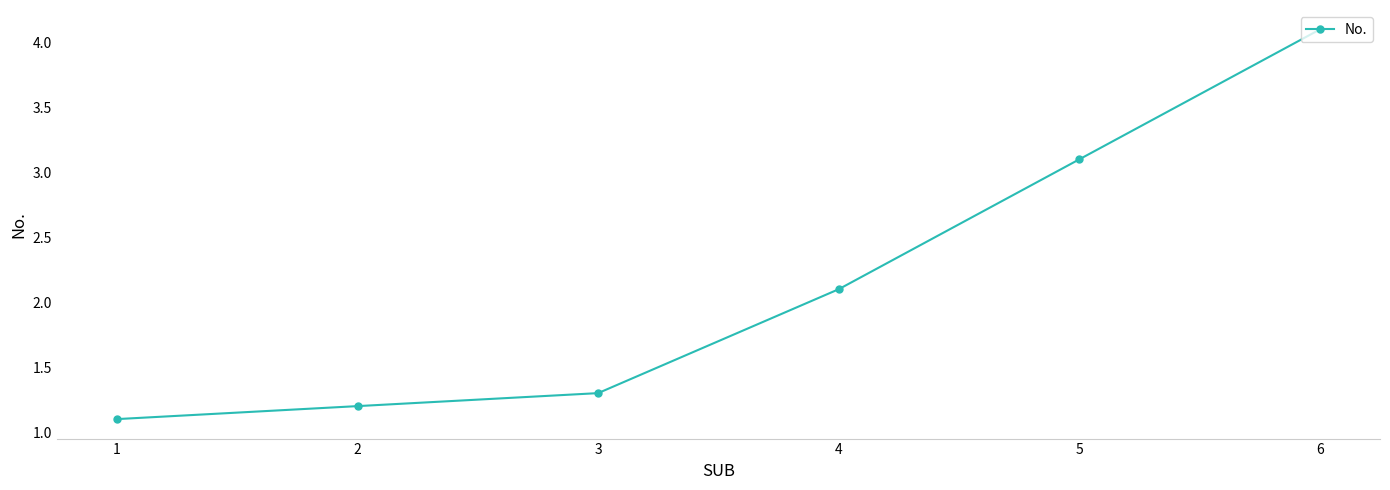

True or false: the data shows 2.1 at 4.

True